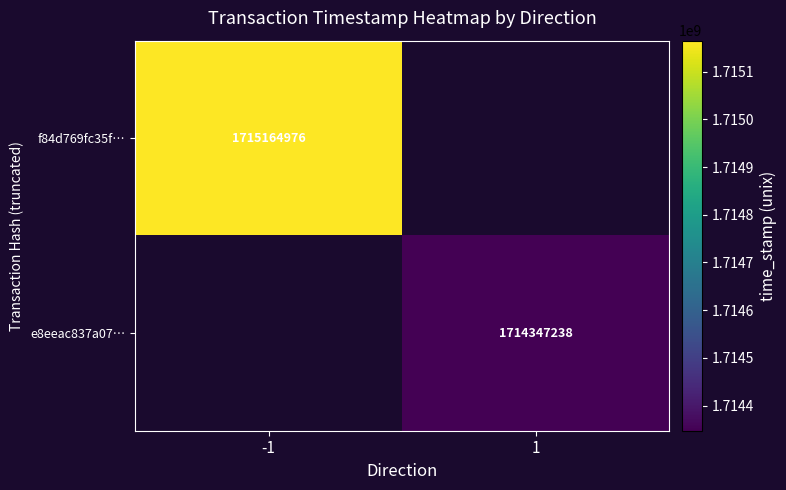

True or false: f84d769fc35f… has a value of 1715164976 at -1.

True